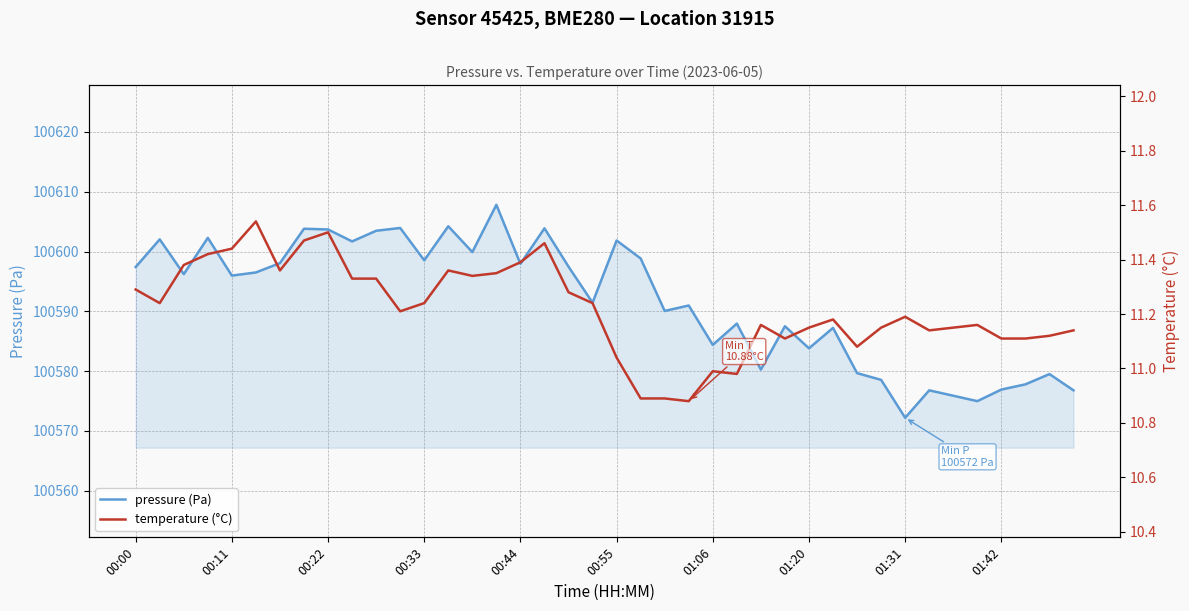

At which label does pressure (Pa) reach its minimum?

01:31